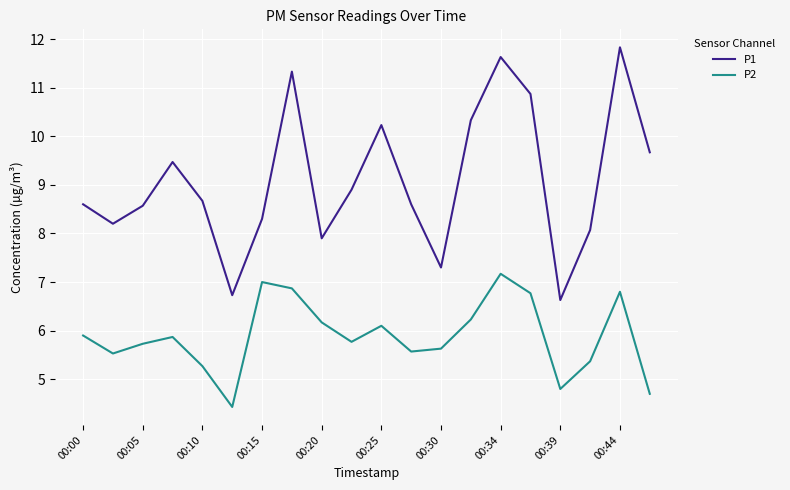

Count the number of categories in the chart.

20